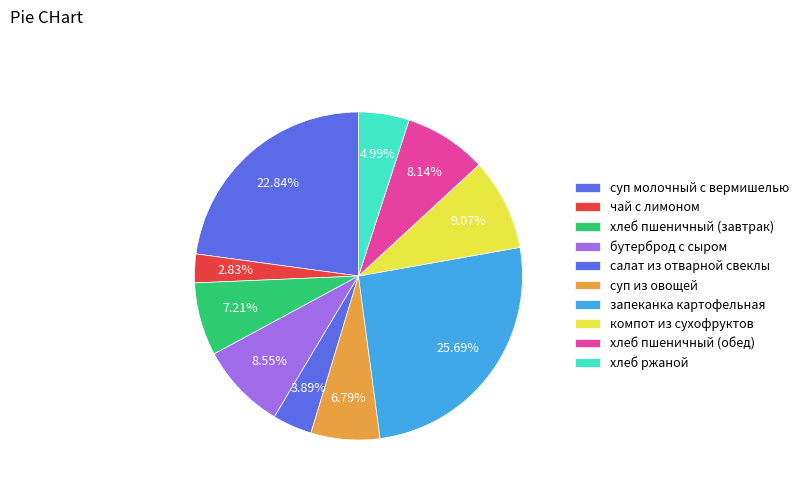

Is it true that суп из овощей is 12% of the pie?

False